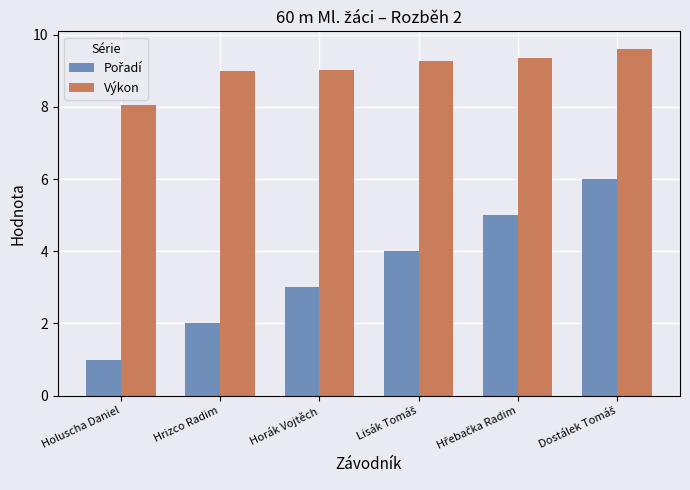

At which category does the chart reach its minimum across all series?

Holuscha Daniel